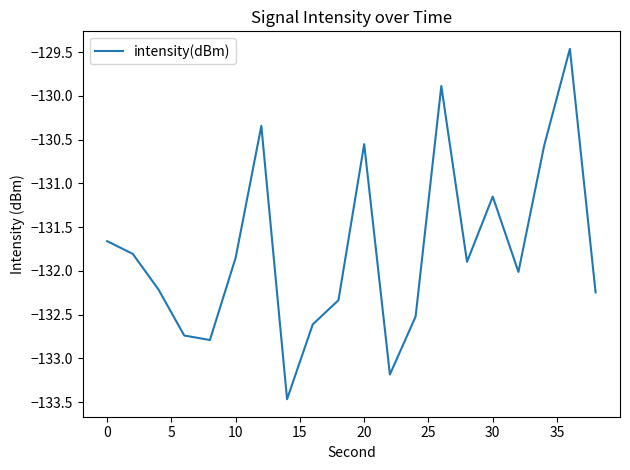

True or false: the data has more than 2 interior local peaks.

True